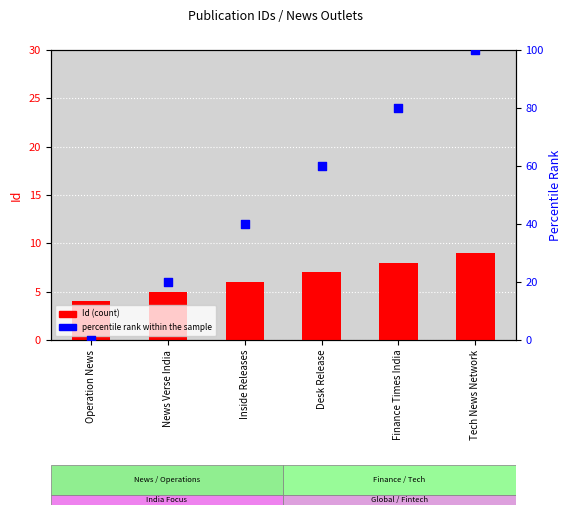

What is the total value across all series at Operation News?

4